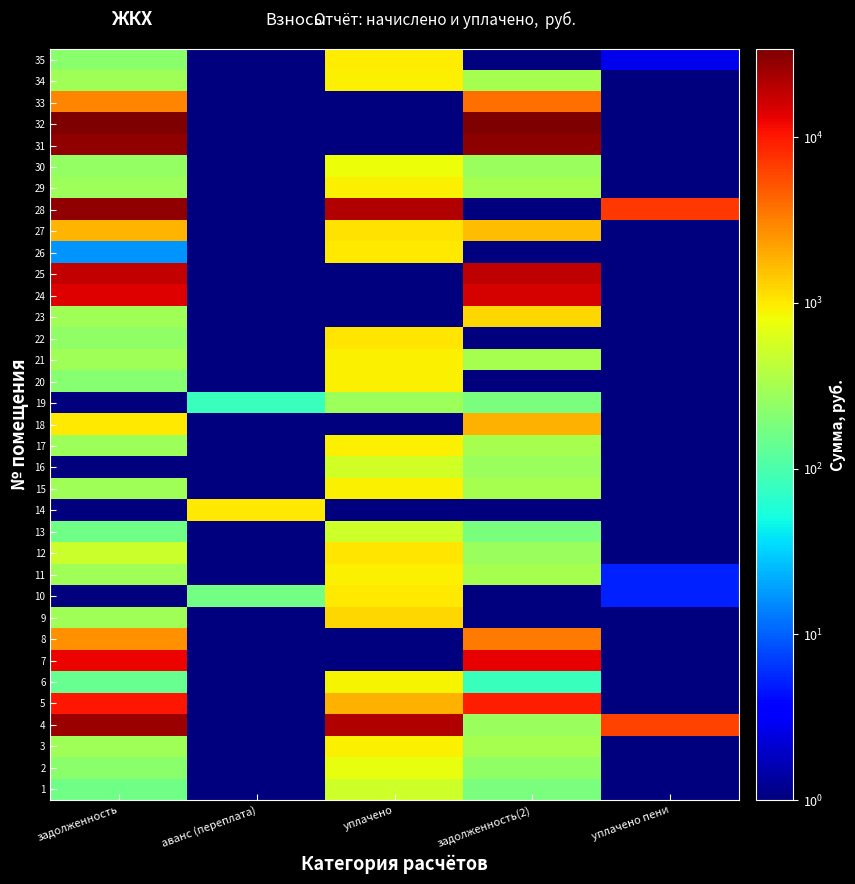

Reading left to right, list all the values displayed in this chart.

1: задолженность=162.8	аванс (переплата)=1.0	уплачено=519.6	задолженность(2)=179.4	уплачено пени=1.0
2: задолженность=222.2	аванс (переплата)=1.0	уплачено=709.8	задолженность(2)=244.7	уплачено пени=1.0
3: задолженность=290.7	аванс (переплата)=1.0	уплачено=929.3	задолженность(2)=320.3	уплачено пени=1.0
4: задолженность=26612.0	аванс (переплата)=1.0	уплачено=21180.2	задолженность(2)=266.7	уплачено пени=6260.0
5: задолженность=10227.9	аванс (переплата)=1.0	уплачено=1862.0	задолженность(2)=9318.1	уплачено пени=1.0
6: задолженность=143.6	аванс (переплата)=1.0	уплачено=889.0	задолженность(2)=81.4	уплачено пени=1.0
7: задолженность=12554.7	аванс (переплата)=1.0	уплачено=1.0	задолженность(2)=13085.4	уплачено пени=1.0
8: задолженность=2616.9	аванс (переплата)=1.0	уплачено=1.0	задолженность(2)=3352.4	уплачено пени=1.0
9: задолженность=290.7	аванс (переплата)=1.0	уплачено=1248.6	задолженность(2)=1.0	уплачено пени=1.0
10: задолженность=1.0	аванс (переплата)=168.5	уплачено=996.8	задолженность(2)=1.0	уплачено пени=5.2
11: задолженность=294.2	аванс (переплата)=1.0	уплачено=927.2	задолженность(2)=319.6	уплачено пени=5.2
12: задолженность=499.2	аванс (переплата)=1.0	уплачено=1048.2	задолженность(2)=275.5	уплачено пени=1.0
13: задолженность=162.2	аванс (переплата)=1.0	уплачено=517.4	задолженность(2)=178.6	уплачено пени=1.0
14: задолженность=1.0	аванс (переплата)=1019.2	уплачено=1.0	задолженность(2)=1.0	уплачено пени=1.0
15: задолженность=290.0	аванс (переплата)=1.0	уплачено=927.2	задолженность(2)=319.6	уплачено пени=1.0
16: задолженность=1.0	аванс (переплата)=1.0	уплачено=532.4	задолженность(2)=266.7	уплачено пени=1.0
17: задолженность=288.1	аванс (переплата)=1.0	уплачено=920.8	задолженность(2)=317.4	уплачено пени=1.0
18: задолженность=990.7	аванс (переплата)=1.0	уплачено=1.0	задолженность(2)=1829.0	уплачено пени=1.0
19: задолженность=1.0	аванс (переплата)=78.7	уплачено=278.6	задолженность(2)=178.6	уплачено пени=1.0
20: задолженность=216.8	аванс (переплата)=1.0	уплачено=930.2	задолженность(2)=1.0	уплачено пени=1.0
21: задолженность=289.4	аванс (переплата)=1.0	уплачено=925.0	задолженность(2)=318.8	уплачено пени=1.0
22: задолженность=242.1	аванс (переплата)=1.0	уплачено=1039.2	задолженность(2)=1.0	уплачено пени=1.0
23: задолженность=292.1	аванс (переплата)=1.0	уплачено=1.0	задолженность(2)=1249.7	уплачено пени=1.0
24: задолженность=14315.4	аванс (переплата)=1.0	уплачено=1.0	задолженность(2)=15130.2	уплачено пени=1.0
25: задолженность=18268.7	аванс (переплата)=1.0	уплачено=1.0	задолженность(2)=18801.6	уплачено пени=1.0
26: задолженность=16.8	аванс (переплата)=1.0	уплачено=1001.0	задолженность(2)=1.0	уплачено пени=1.0
27: задолженность=1784.9	аванс (переплата)=1.0	уплачено=1101.9	задолженность(2)=1640.1	уплачено пени=1.0
28: задолженность=27772.7	аванс (переплата)=1.0	уплачено=21505.2	задолженность(2)=1.0	уплачено пени=7067.9
29: задолженность=287.4	аванс (переплата)=1.0	уплачено=918.6	задолженность(2)=316.6	уплачено пени=1.0
30: задолженность=246.8	аванс (переплата)=1.0	уплачено=788.5	задолженность(2)=271.9	уплачено пени=1.0
31: задолженность=28854.9	аванс (переплата)=1.0	уплачено=1.0	задолженность(2)=29676.2	уплачено пени=1.0
32: задолженность=33051.7	аванс (переплата)=1.0	уплачено=1.0	задолженность(2)=34002.9	уплачено пени=1.0
33: задолженность=3014.8	аванс (переплата)=1.0	уплачено=1.0	задолженность(2)=3814.1	уплачено пени=1.0
34: задолженность=290.7	аванс (переплата)=1.0	уплачено=929.3	задолженность(2)=320.3	уплачено пени=1.0
35: задолженность=219.9	аванс (переплата)=1.0	уплачено=960.3	задолженность(2)=1.0	уплачено пени=2.7